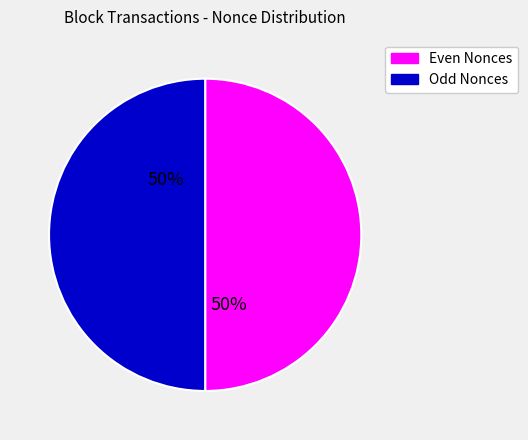

What is the ratio of the value at Odd Nonces to the value at Even Nonces?

1.0